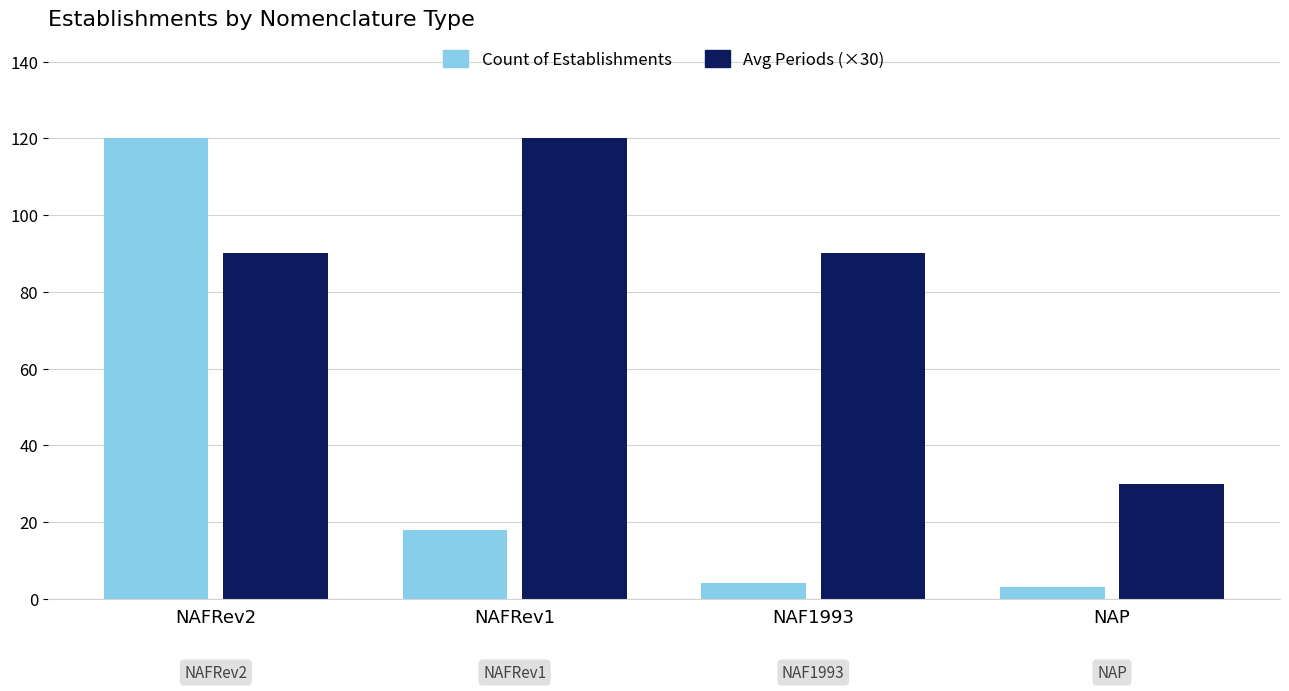

What is the difference between the maximum and minimum values in the Avg Periods (×30) series?

90